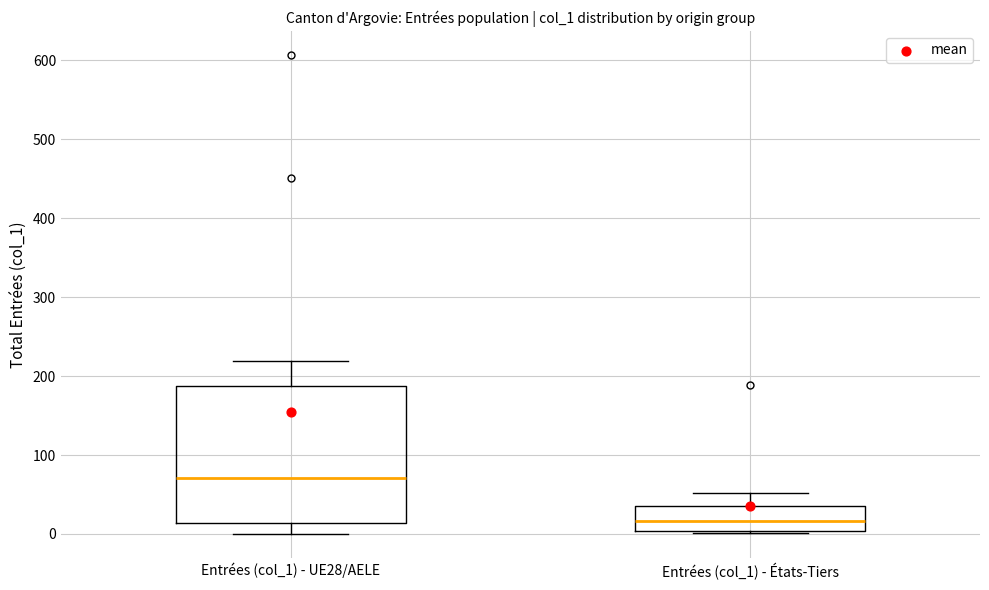

Which box has the lowest median line?

Entrées (col_1) - États-Tiers